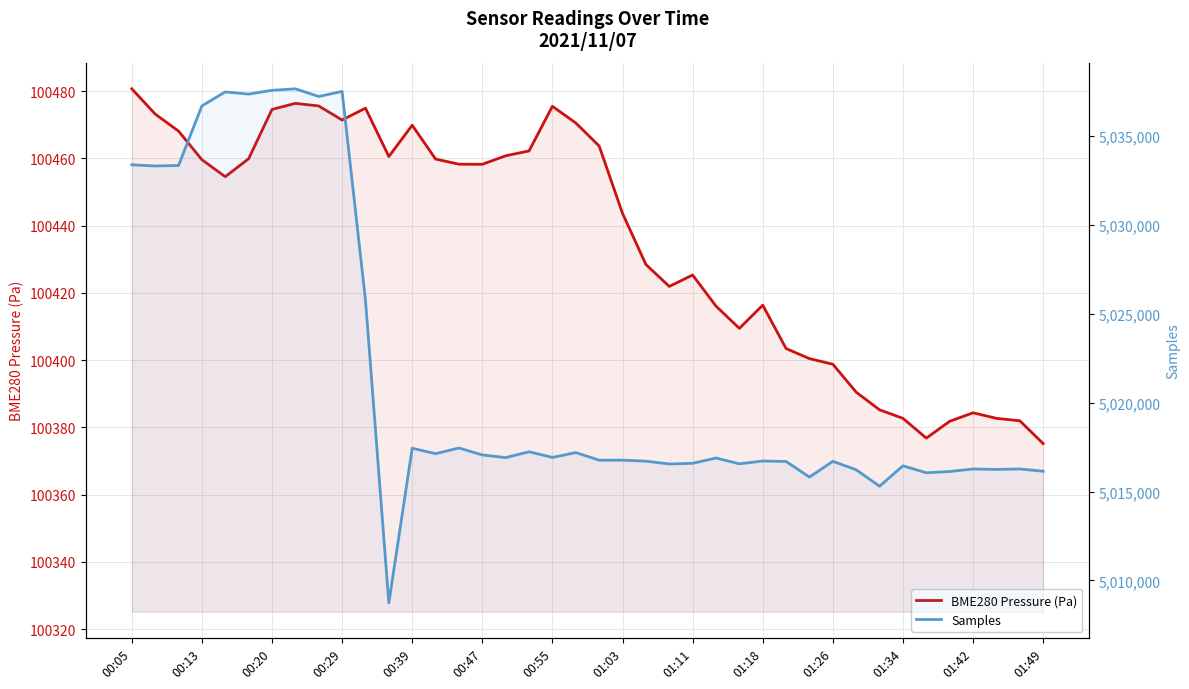

Which series has the largest range (max minus min)?

Samples